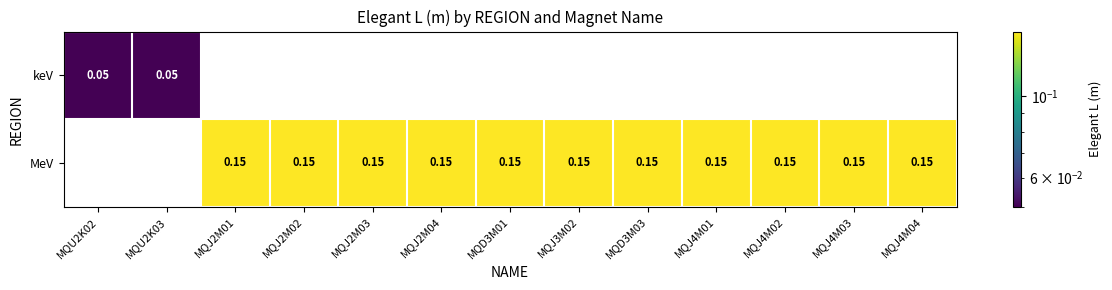

How many MeV values are between 0 and 1?

11